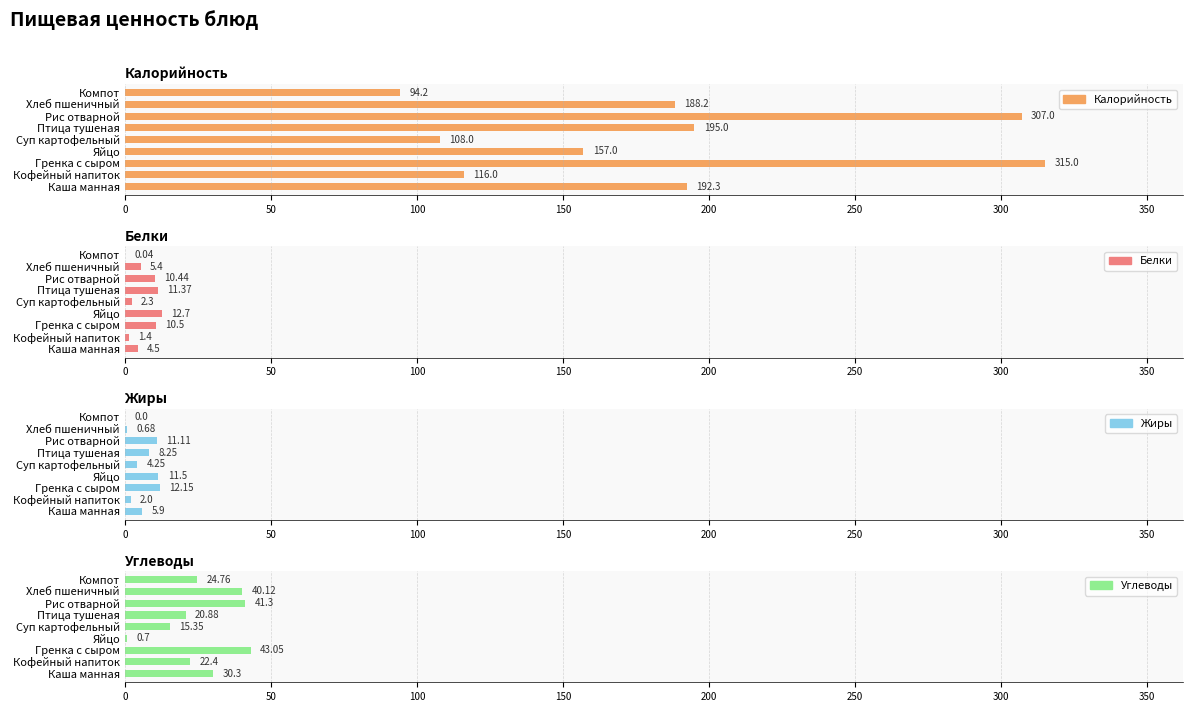

How many groups of bars are there?

9